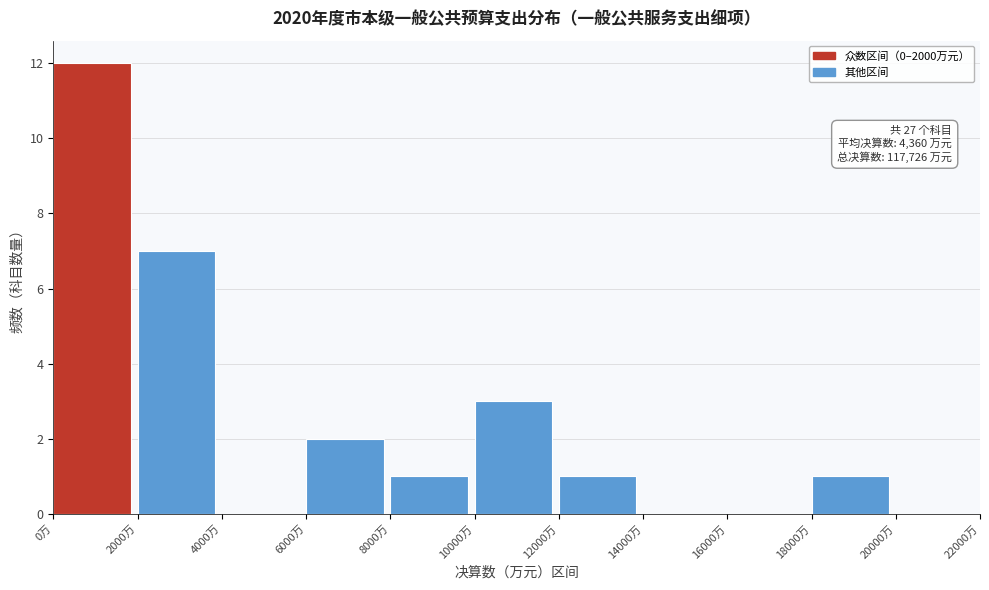

Over which range of the x-axis is the bar tallest?

0 to 2000